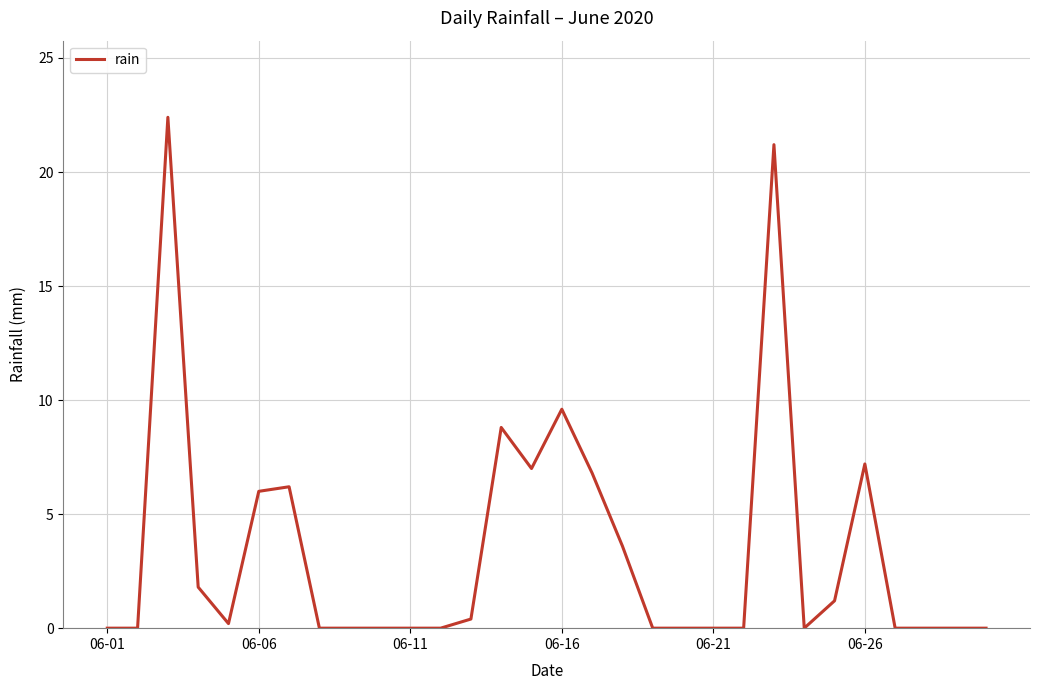

What is the difference between the maximum and minimum values?

22.4